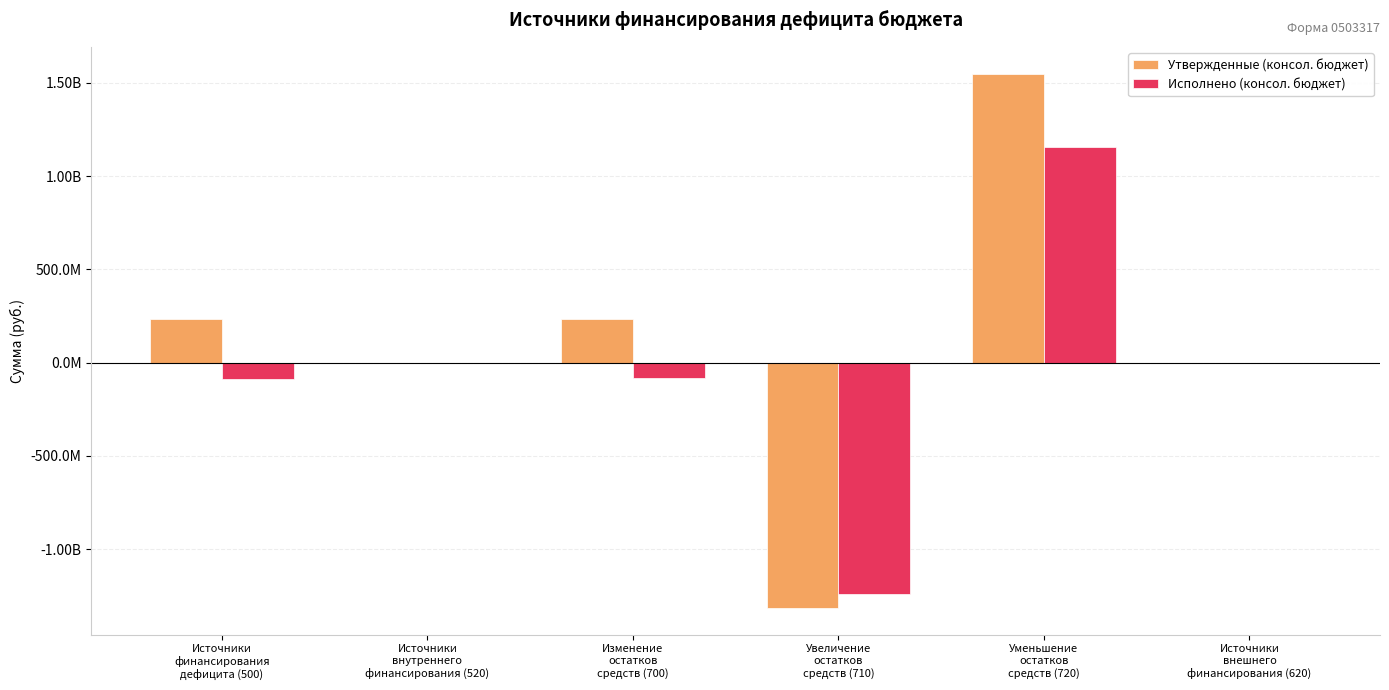

Reading right to left, transcribe all the data shown in this chart.

Утвержденные (консол. бюджет): 0.0	1550305569.9	-1314041417.7	236264152.2	-1923458.3	234340693.9
Исполнено (консол. бюджет): 0.0	1154569640.8	-1238905696.5	-84336055.8	-1923458.3	-86259514.0